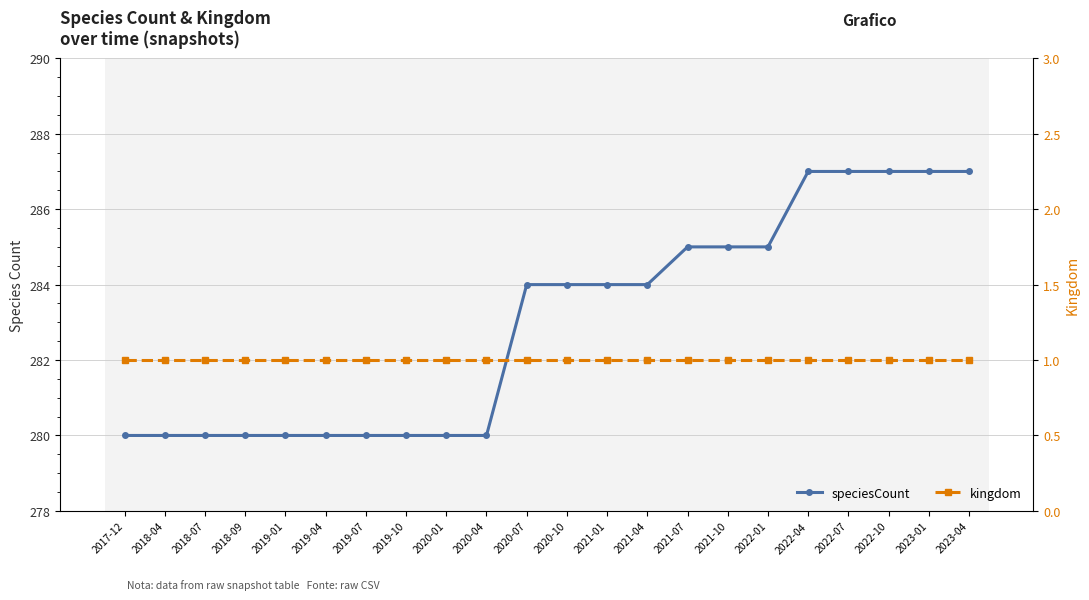

What position from the right is 2019-10?

15